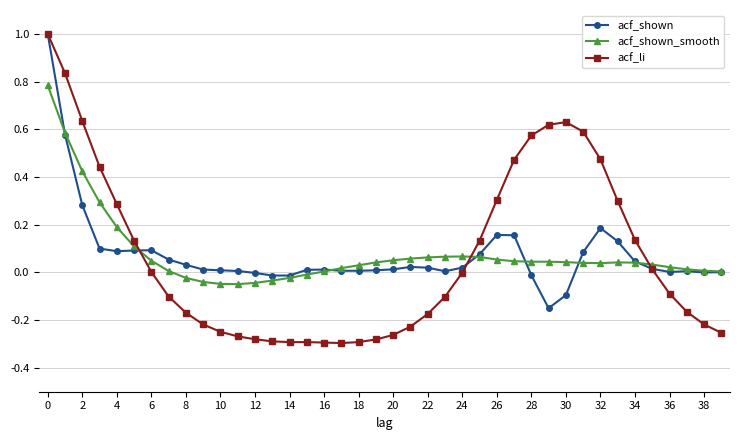

Which series has the largest range (max minus min)?

acf_li